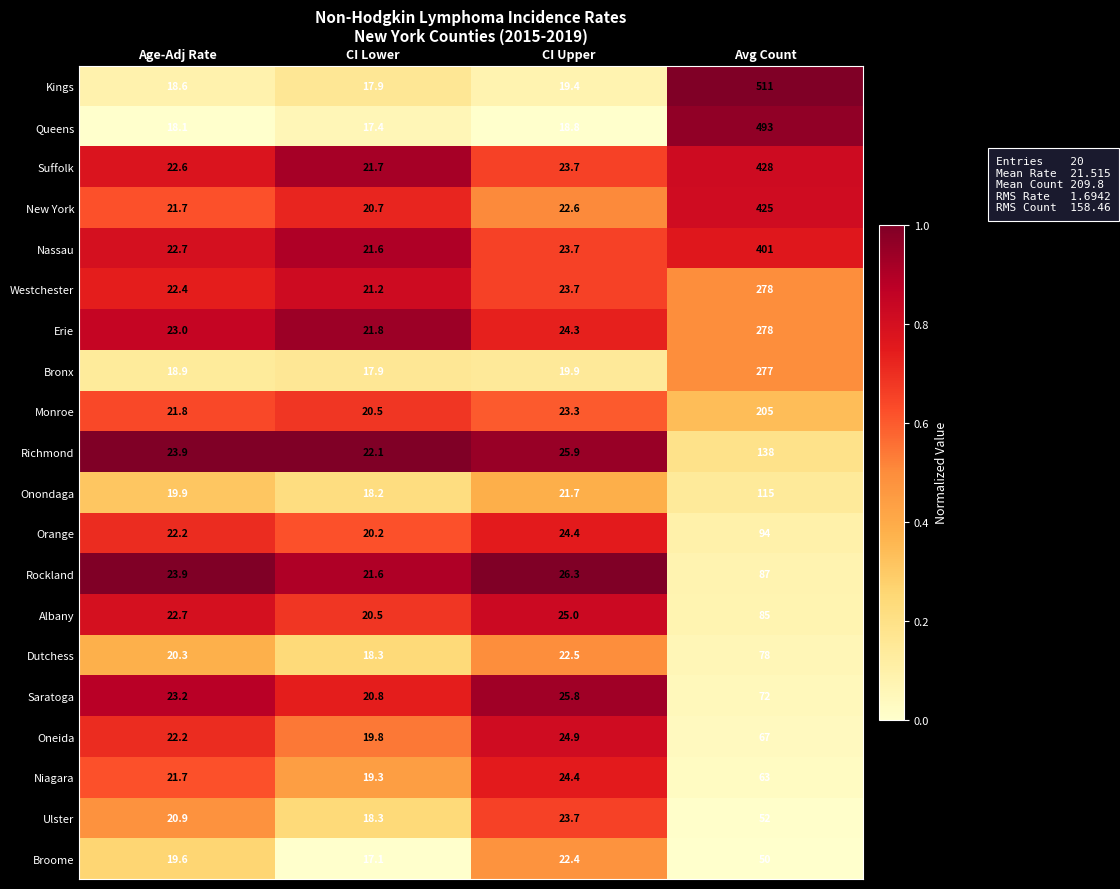

What is the difference between the maximum and minimum values in the Richmond series?

115.9